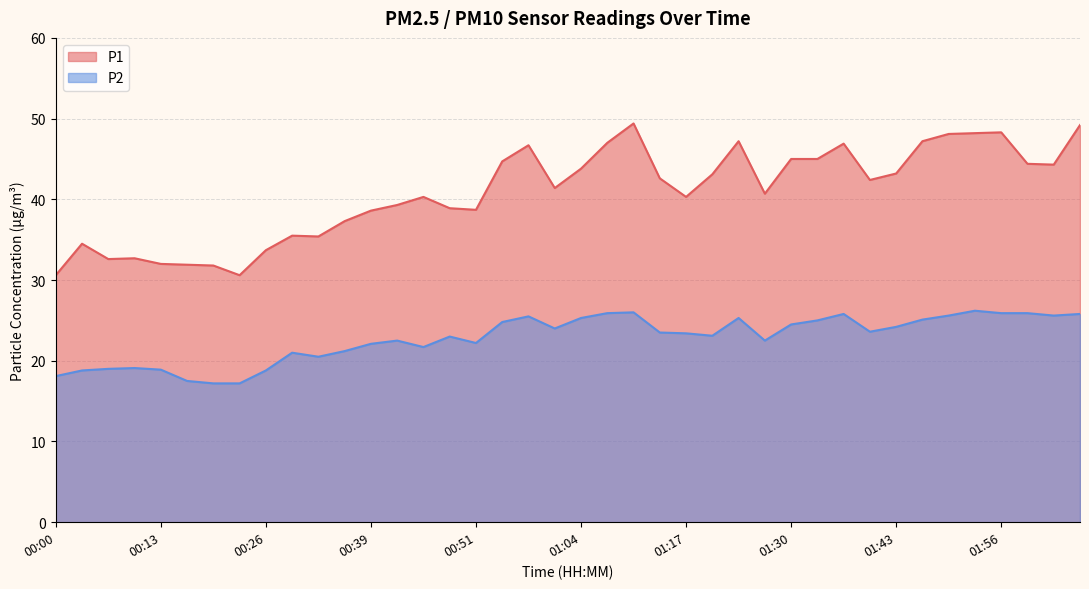

Reading right to left, list all the values displayed in this chart.

P1: 49.2	44.3	44.4	48.3	48.2	48.1	47.2	43.2	42.4	46.9	45.0	45.0	40.7	47.2	43.1	40.3	42.6	49.4	47.0	43.8	41.4	46.7	44.7	38.7	38.9	40.3	39.3	38.6	37.3	35.4	35.5	33.7	30.6	31.8	31.9	32.0	32.7	32.6	34.5	30.6
P2: 25.8	25.6	25.9	25.9	26.2	25.6	25.1	24.2	23.6	25.8	25.0	24.5	22.5	25.3	23.1	23.4	23.5	26.0	25.9	25.3	24.0	25.5	24.8	22.2	23.0	21.7	22.5	22.1	21.2	20.5	21.0	18.8	17.2	17.2	17.5	18.9	19.1	19.0	18.8	18.1